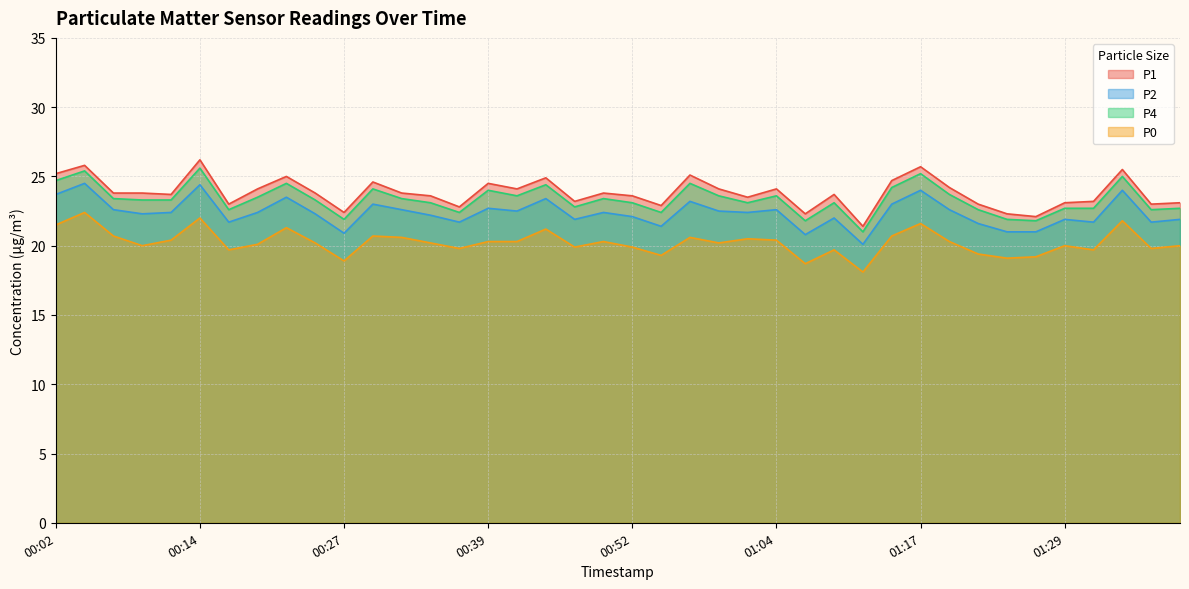

Reading left to right, transcribe all the data shown in this chart.

P1: 25.2	25.8	23.8	23.8	23.7	26.2	23.0	24.1	25.0	23.8	22.4	24.6	23.8	23.6	22.8	24.5	24.1	24.9	23.2	23.8	23.6	22.9	25.1	24.1	23.5	24.1	22.3	23.7	21.4	24.7	25.7	24.2	23.0	22.3	22.1	23.1	23.2	25.5	23.0	23.1
P2: 23.7	24.5	22.6	22.3	22.4	24.4	21.7	22.4	23.5	22.3	20.9	23.0	22.6	22.2	21.7	22.7	22.5	23.4	21.9	22.4	22.1	21.4	23.2	22.5	22.4	22.6	20.8	22.0	20.1	23.0	24.0	22.6	21.6	21.0	21.0	21.9	21.7	24.0	21.7	21.9
P4: 24.7	25.4	23.4	23.3	23.3	25.6	22.6	23.5	24.5	23.3	21.9	24.1	23.4	23.1	22.4	24.0	23.6	24.4	22.8	23.4	23.1	22.4	24.5	23.6	23.1	23.6	21.8	23.1	21.0	24.2	25.2	23.7	22.6	21.9	21.8	22.7	22.7	25.0	22.6	22.7
P0: 21.5	22.4	20.7	20.0	20.4	22.0	19.7	20.1	21.3	20.2	18.9	20.7	20.6	20.2	19.8	20.3	20.3	21.2	19.9	20.3	19.9	19.3	20.6	20.2	20.5	20.4	18.7	19.7	18.1	20.7	21.6	20.3	19.4	19.1	19.2	20.0	19.7	21.8	19.8	20.0